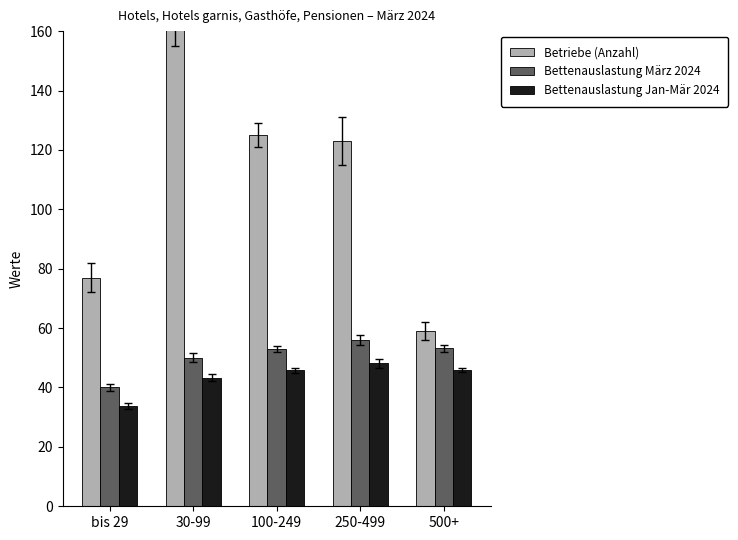

At which label does Bettenauslastung Jan-Mär 2024 reach its minimum?

bis 29